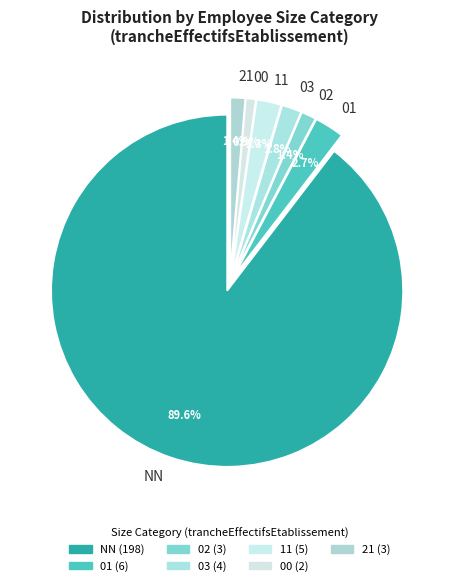

What is the majority slice?

NN